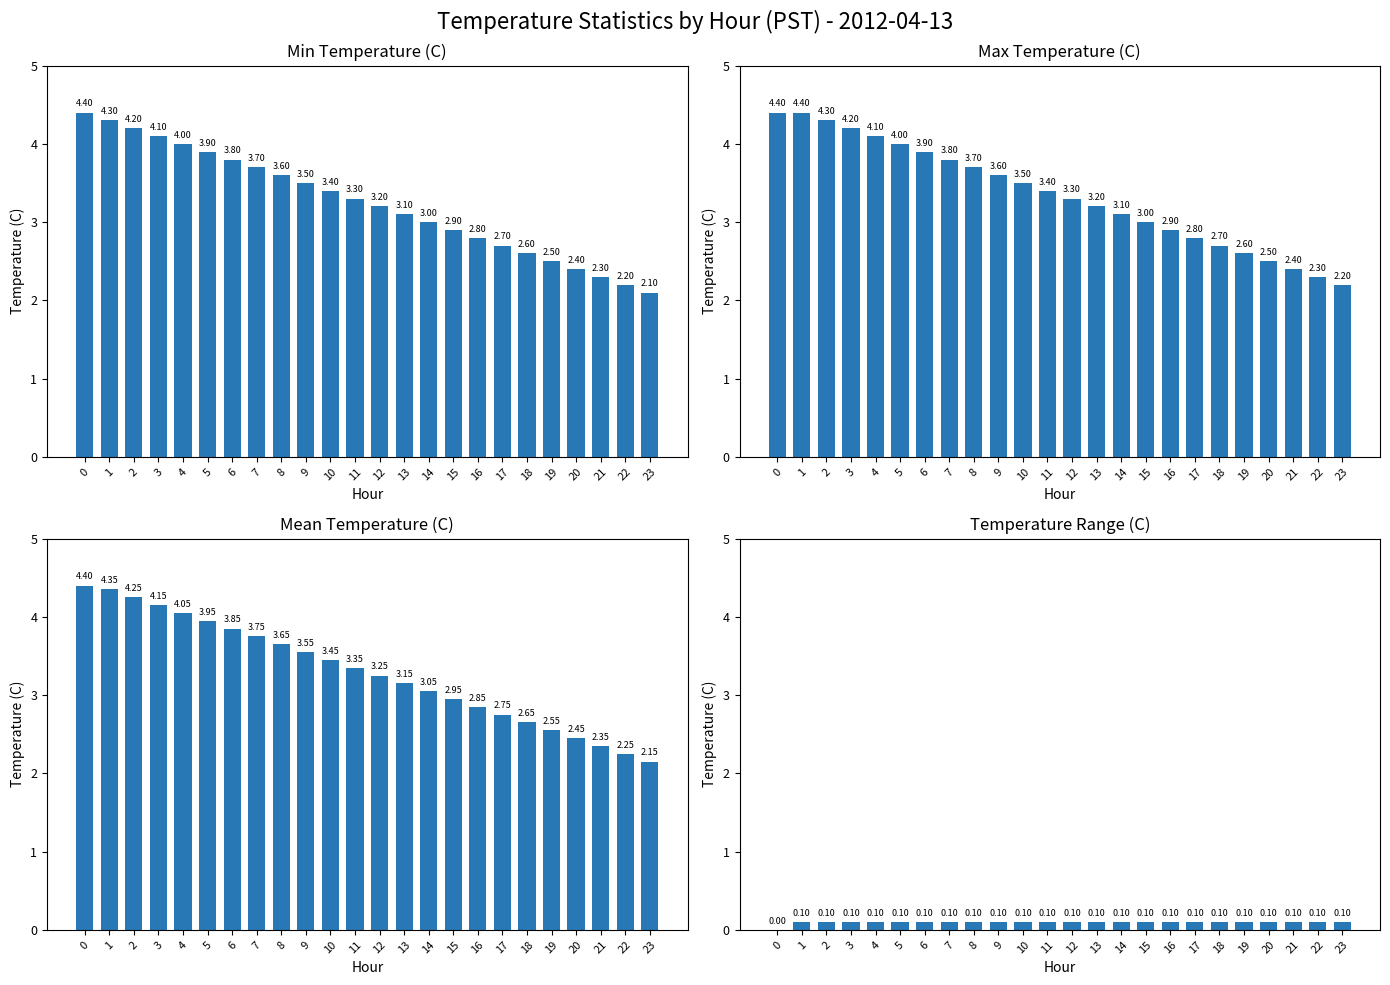

True or false: Mean Temperature (C) has a value of 2.8 at 17.

True